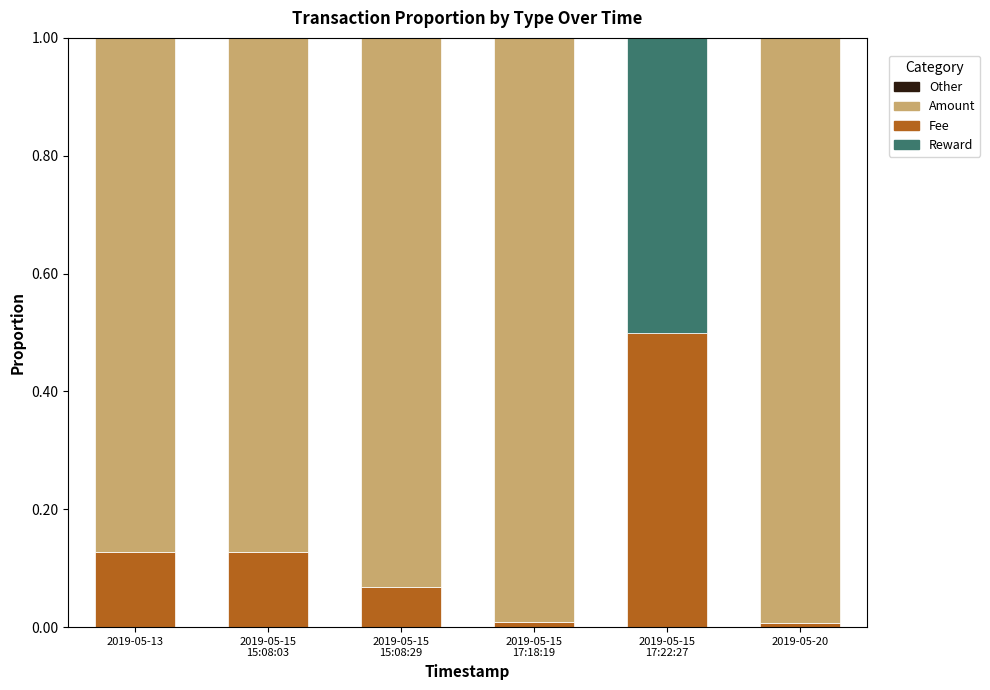

Are the bars horizontal?

No